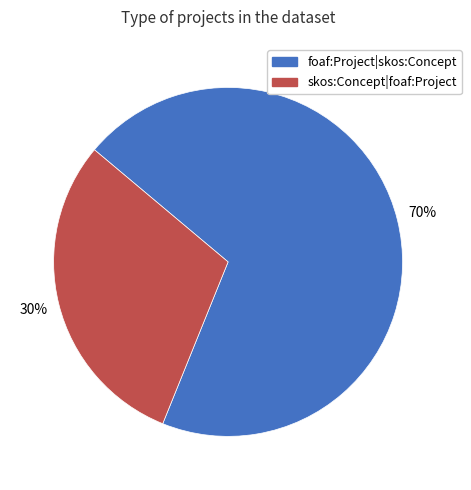

What percentage is the foaf:Project|skos:Concept slice, to the nearest percent?

70%